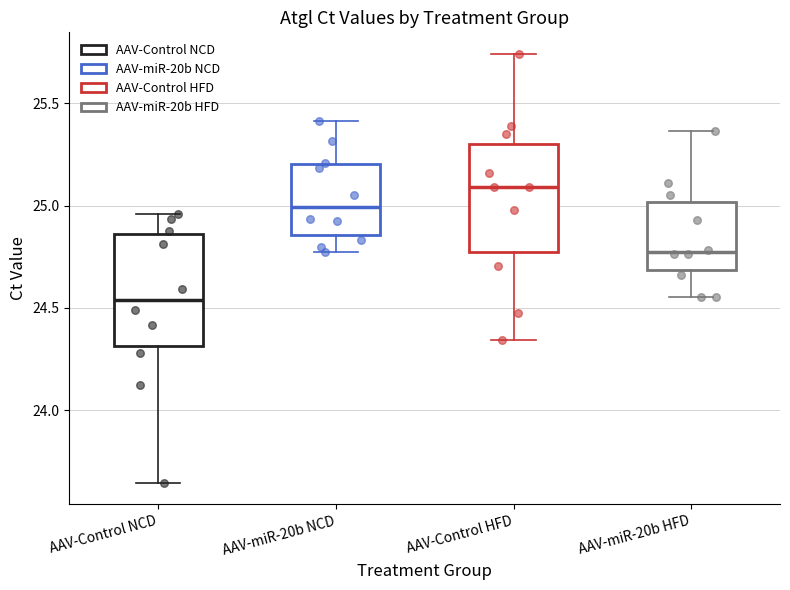

Reading left to right, transcribe this box plot: for each box, give where its median line is, the range the box spans, and where its two whiskers end, as read against the y-axis. The values are not printed on the chart, so give them approximately, as read against the axis.

AAV-Control NCD: median 24.55, box 24.30 to 24.85, whiskers 23.65 to 24.95
AAV-miR-20b NCD: median 25.00, box 24.85 to 25.20, whiskers 24.80 to 25.40
AAV-Control HFD: median 25.10, box 24.75 to 25.30, whiskers 24.35 to 25.75
AAV-miR-20b HFD: median 24.75, box 24.70 to 25.00, whiskers 24.55 to 25.35